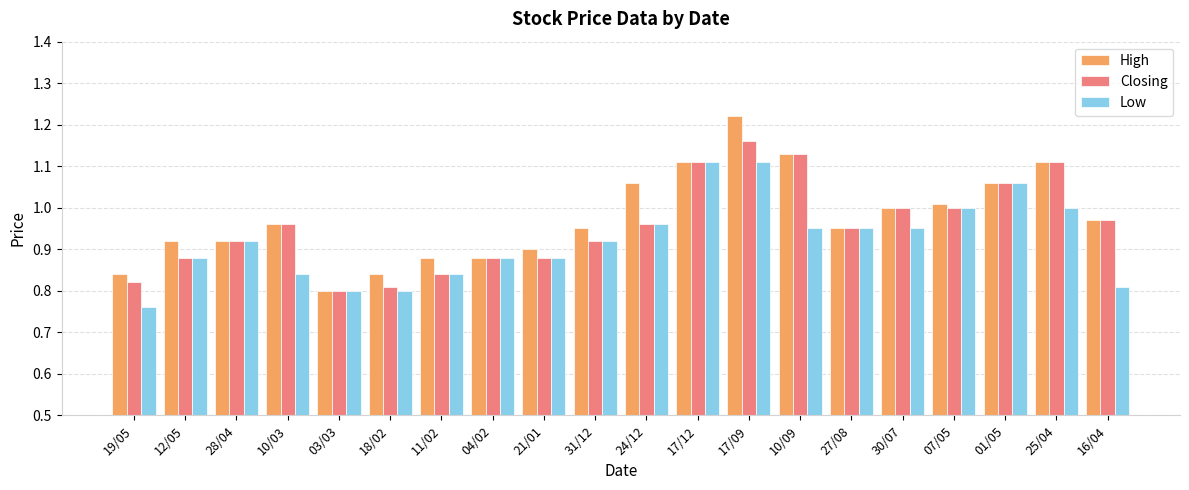

The Low series shows 1.8 at 01/05. True or false?

False